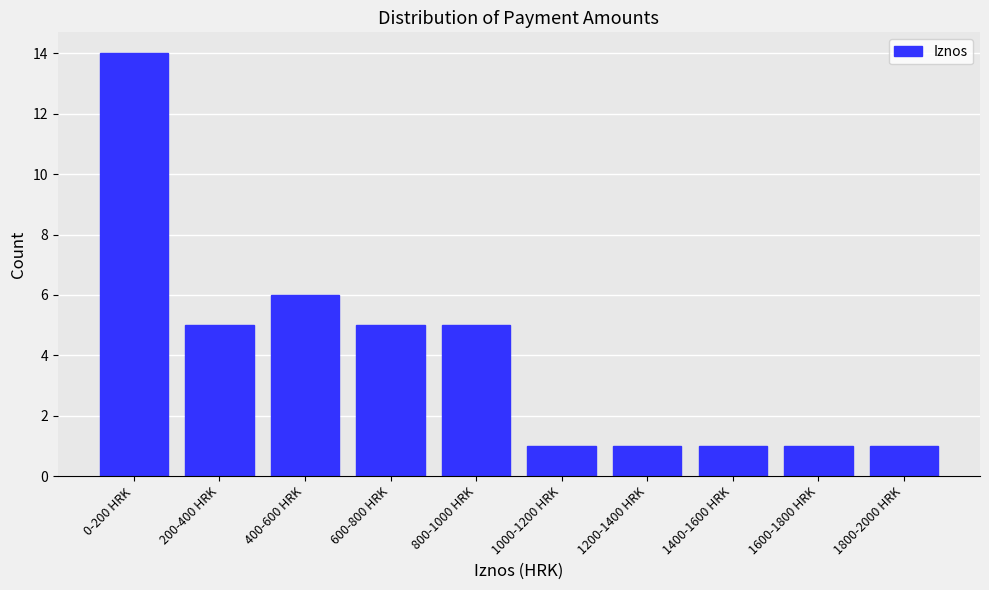

Reading right to left, extract all data points from this chart.

1	1	1	1	1	5	5	6	5	14